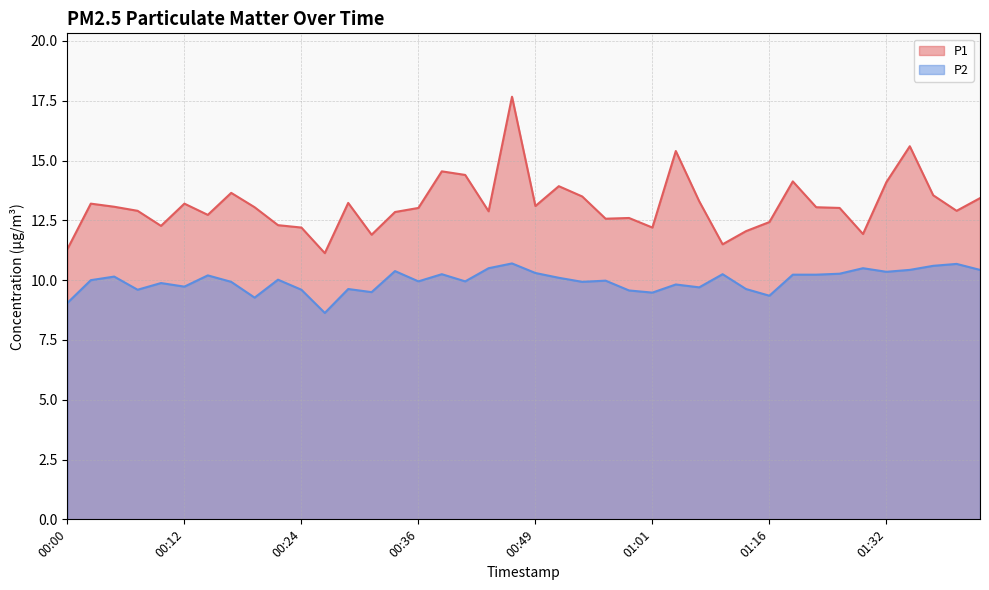

True or false: P1 has a value of 12.9 at 00:44.

True